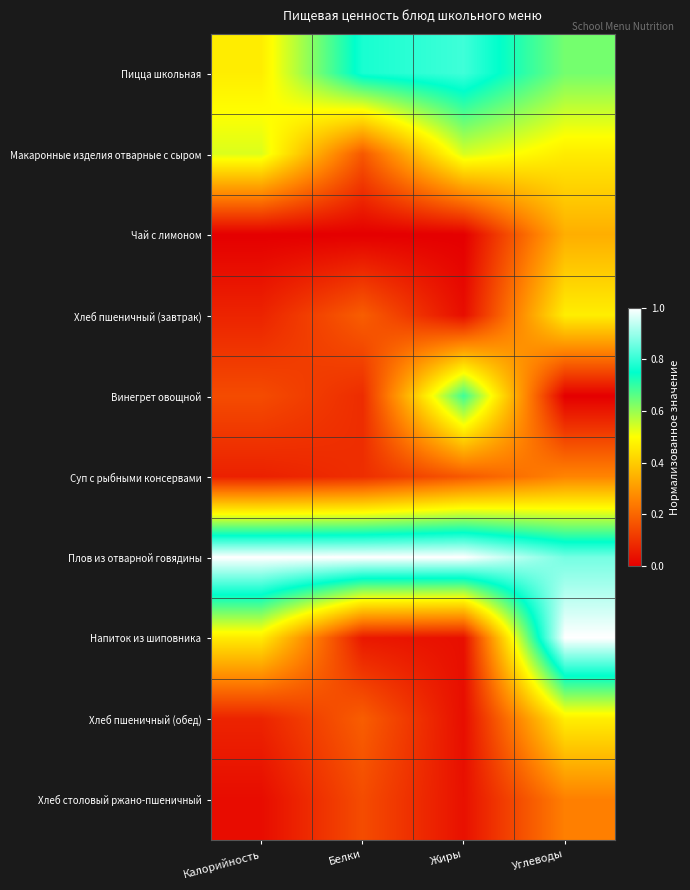

Reading right to left, list all the values displayed in this chart.

Пицца школьная: Углеводы=0.6	Жиры=0.8	Белки=0.8	Калорийность=0.5
Макаронные изделия отварные с сыром: Углеводы=0.5	Жиры=0.5	Белки=0.2	Калорийность=0.5
Чай с лимоном: Углеводы=0.3	Жиры=0.0	Белки=0.0	Калорийность=0.0
Хлеб пшеничный (завтрак): Углеводы=0.5	Жиры=0.0	Белки=0.2	Калорийность=0.1
Винегрет овощной: Углеводы=0.0	Жиры=0.7	Белки=0.1	Калорийность=0.1
Суп с рыбными консервами: Углеводы=0.3	Жиры=0.2	Белки=0.1	Калорийность=0.1
Плов из отварной говядины: Углеводы=0.9	Жиры=1.0	Белки=1.0	Калорийность=1.0
Напиток из шиповника: Углеводы=1.0	Жиры=0.0	Белки=0.0	Калорийность=0.5
Хлеб пшеничный (обед): Углеводы=0.5	Жиры=0.0	Белки=0.2	Калорийность=0.1
Хлеб столовый ржано-пшеничный: Углеводы=0.3	Жиры=0.0	Белки=0.2	Калорийность=0.0